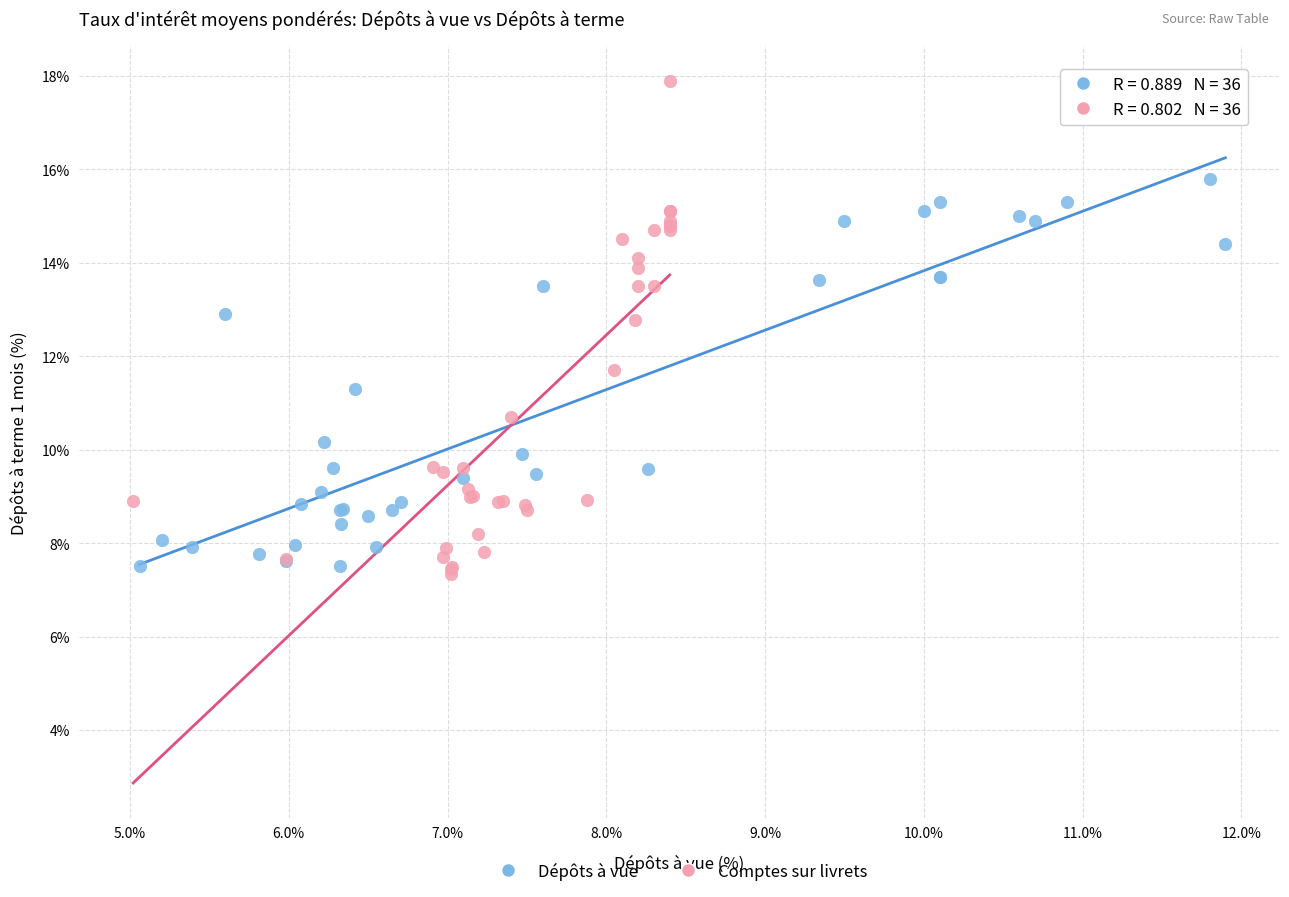

Which series reaches the maximum Y coordinate?

Comptes sur livrets